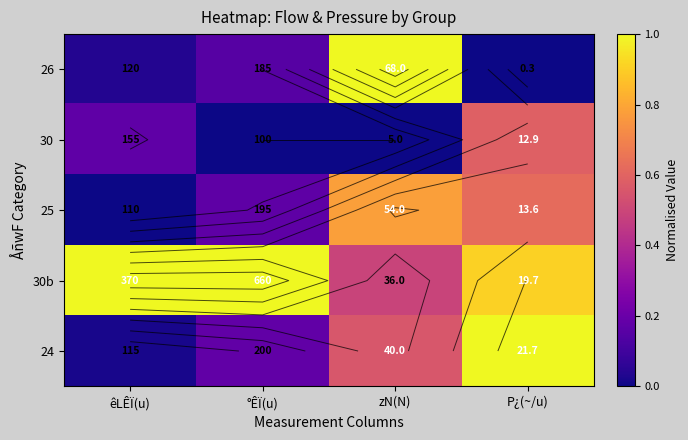

How many categories are shown in the chart?

4